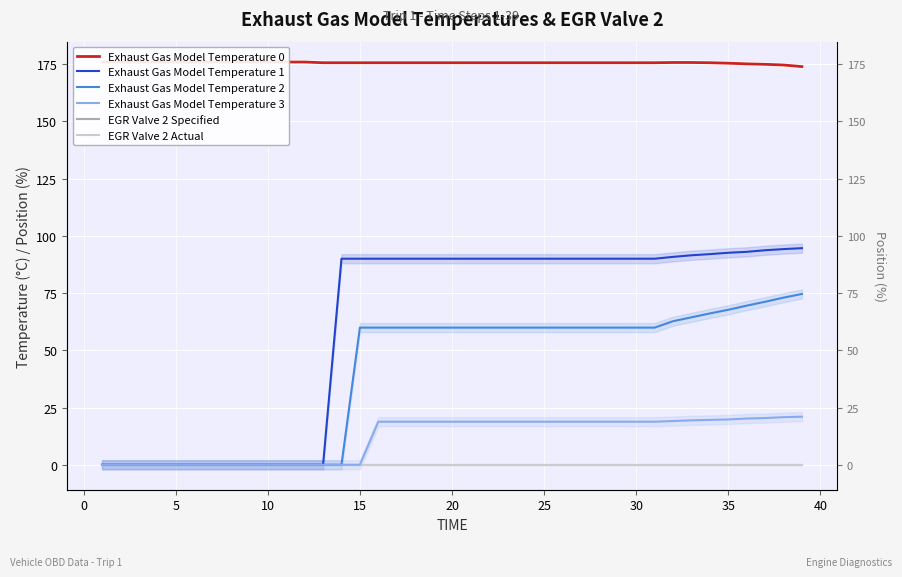

How many lines are shown in the chart?

6